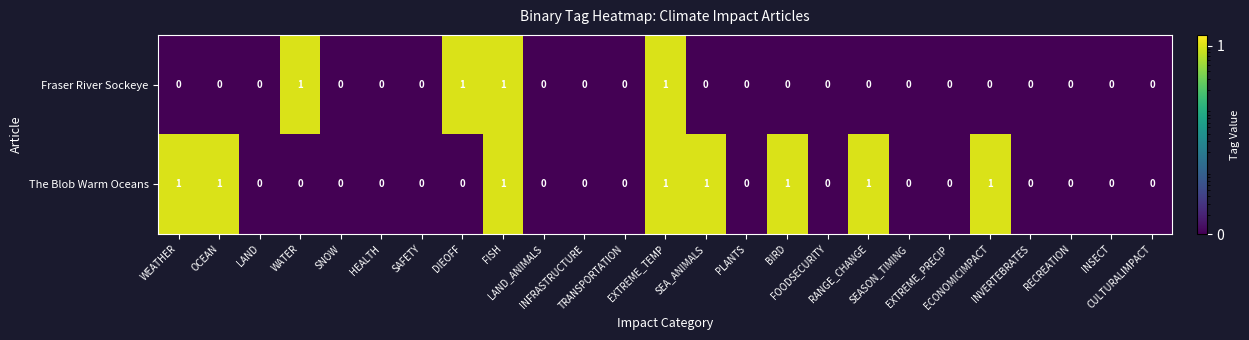

What is the sum of all Fraser River Sockeye values?

4